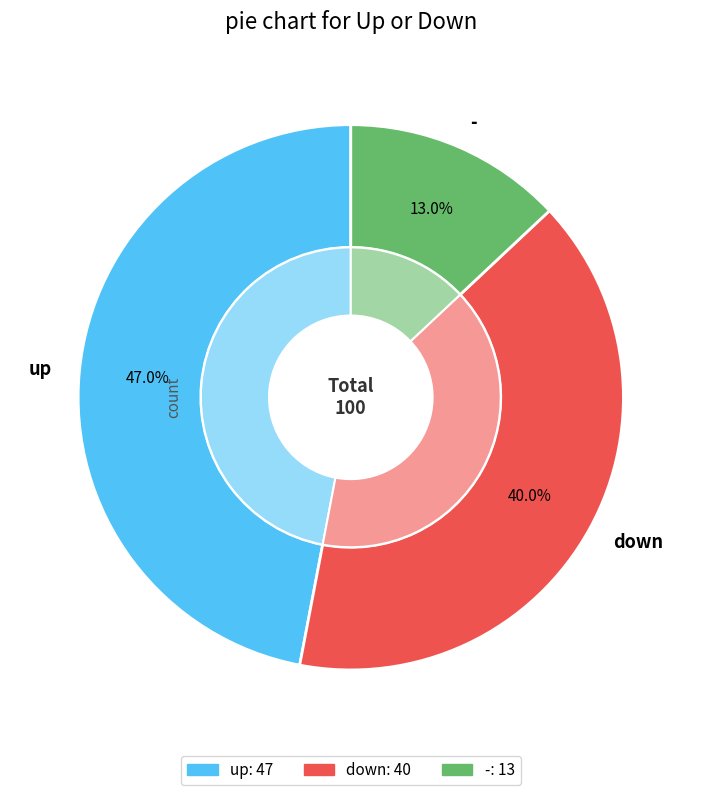

Is there any slice that represents more than half of the pie?

No